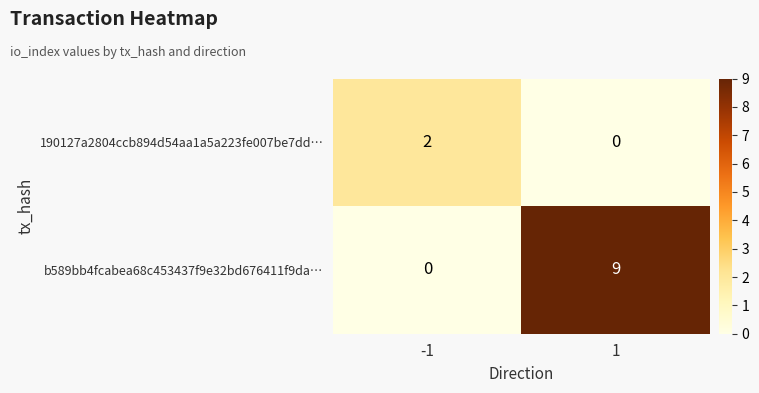

What is the difference between the maximum and minimum values in the b589bb4fcabea68c453437f9e32bd676411f9da… series?

9